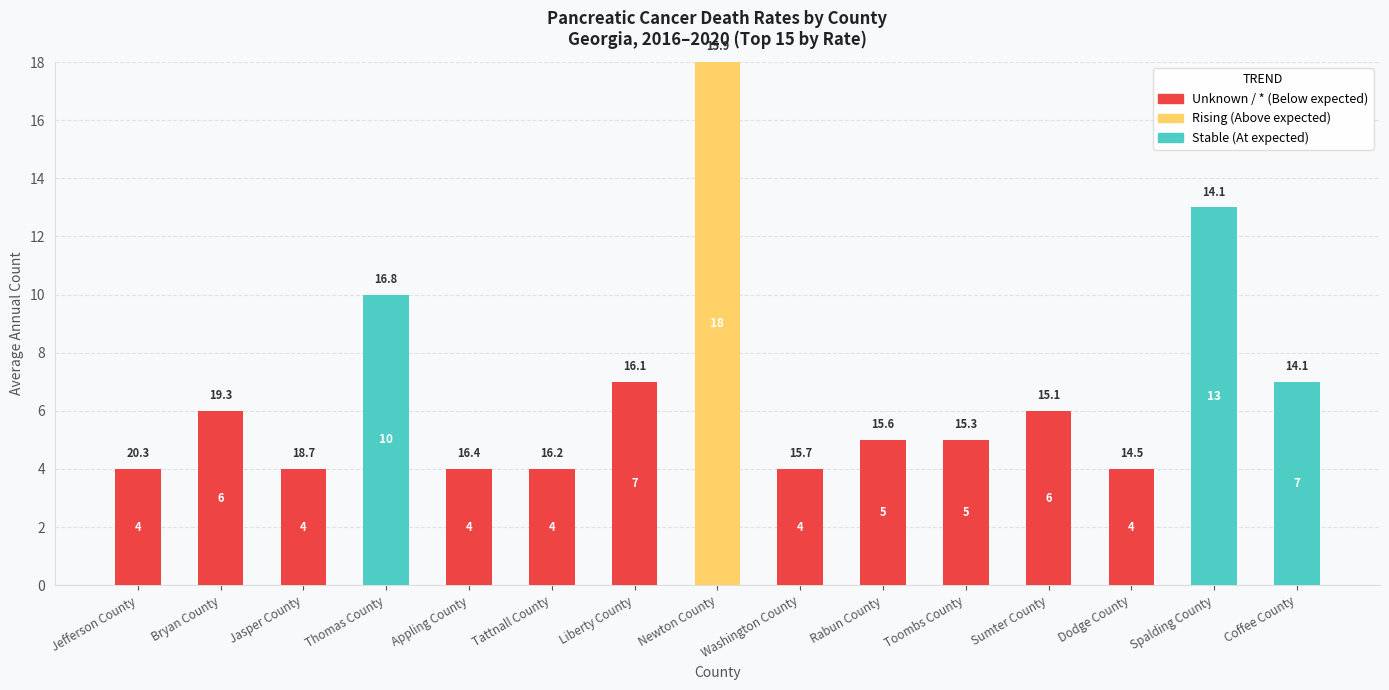

What is the total value across all series at Dodge County?

4